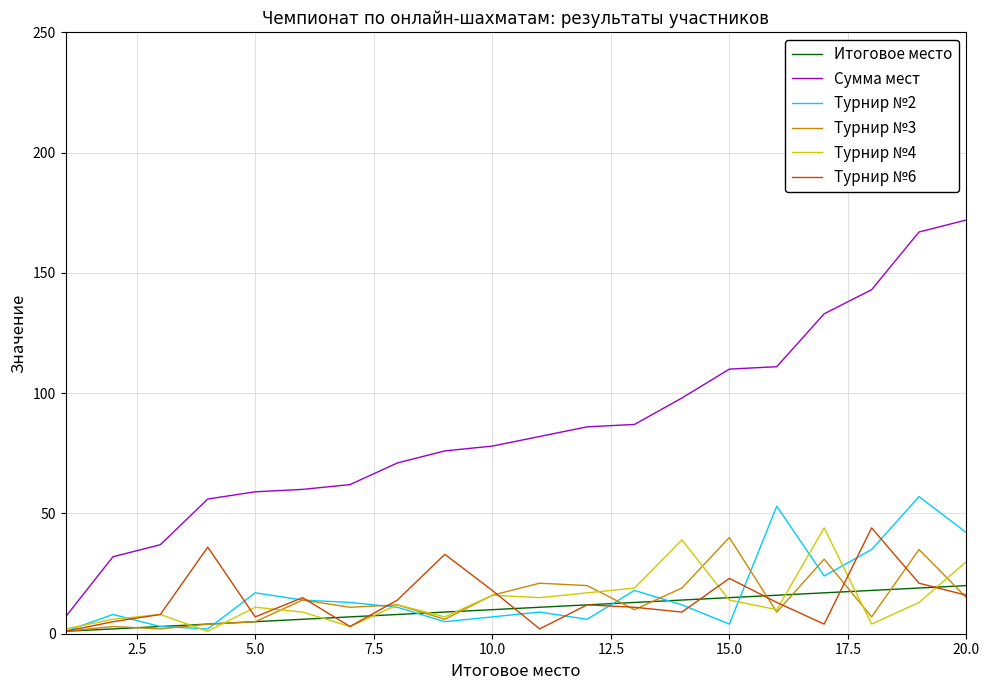

How many series are shown in this chart?

6